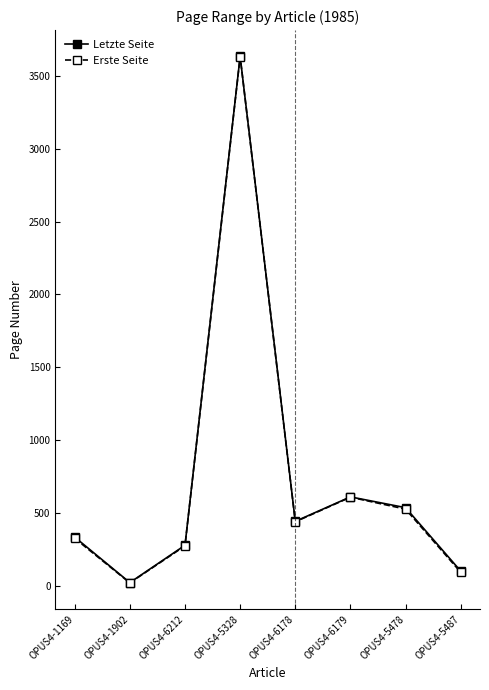

Count the number of categories in the chart.

8